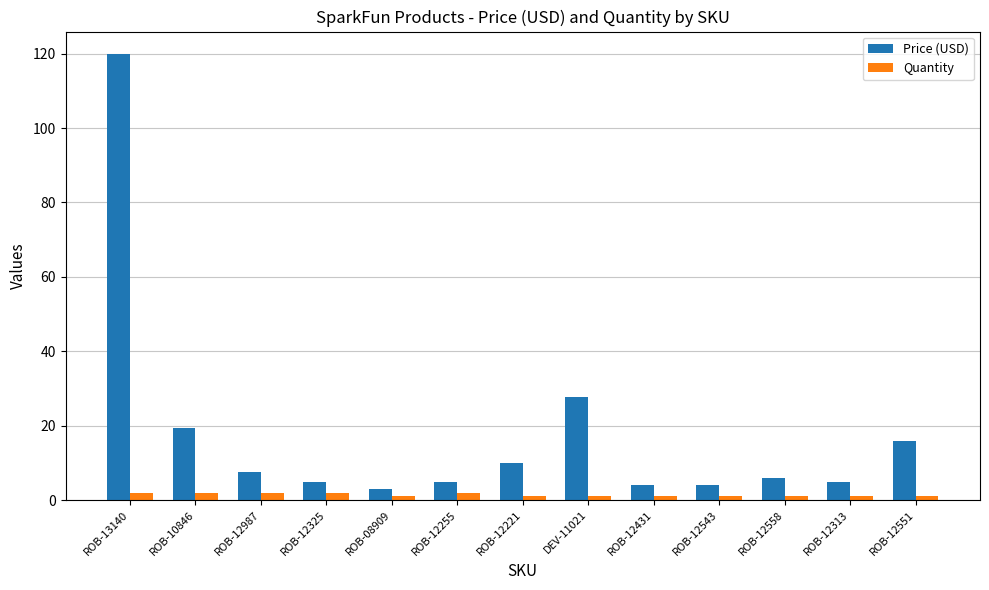

What is the difference between the highest and lowest values at ROB-12543?

3.0